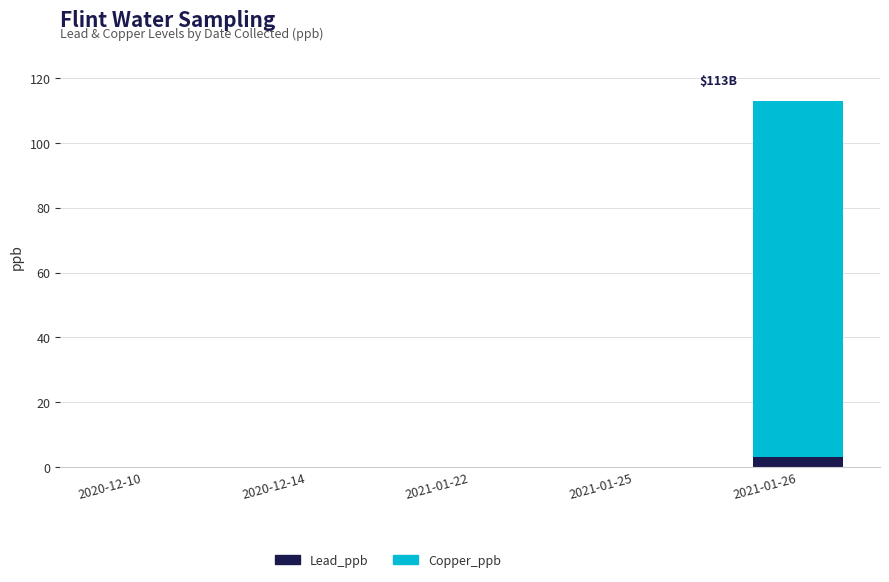

What is the sum of all Lead_ppb values?

3